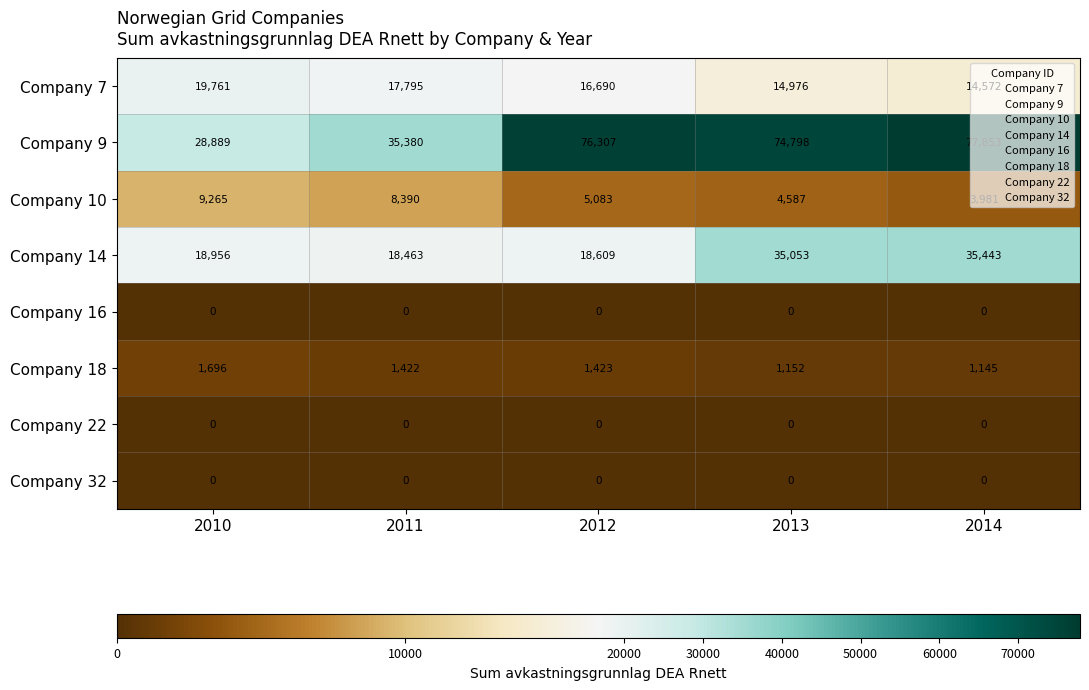

Which series has the largest range (max minus min)?

Company 9